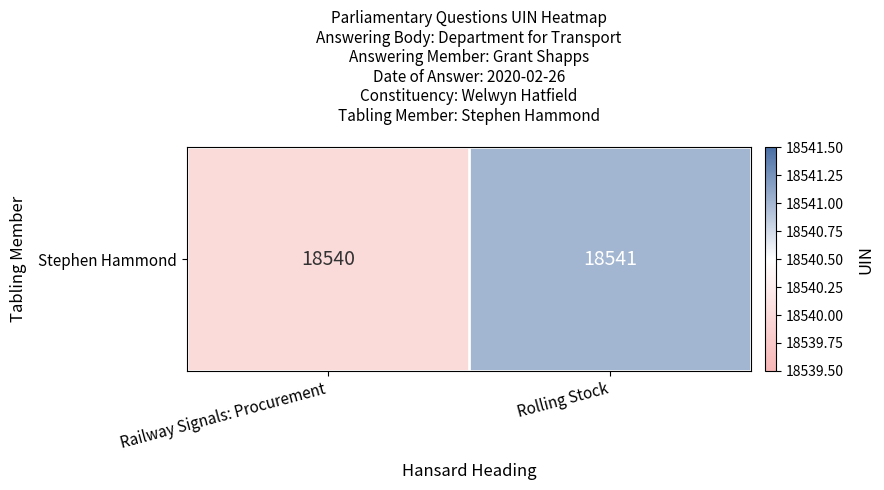

What is the minimum value shown in the chart?

18540